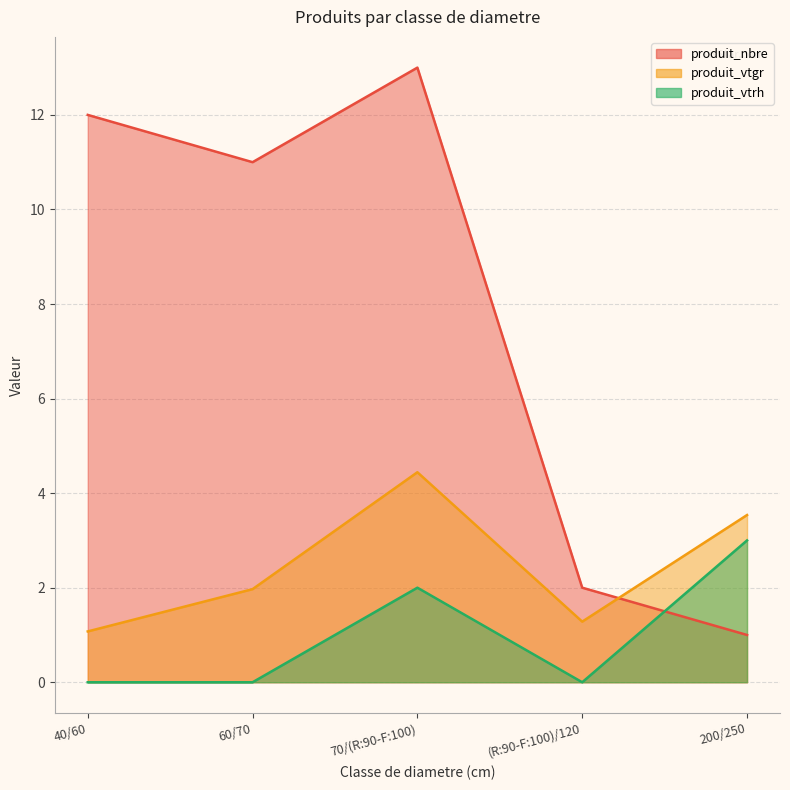

Between which two adjacent categories do produit_nbre and produit_vtgr first intersect?

(R:90-F:100)/120 and 200/250